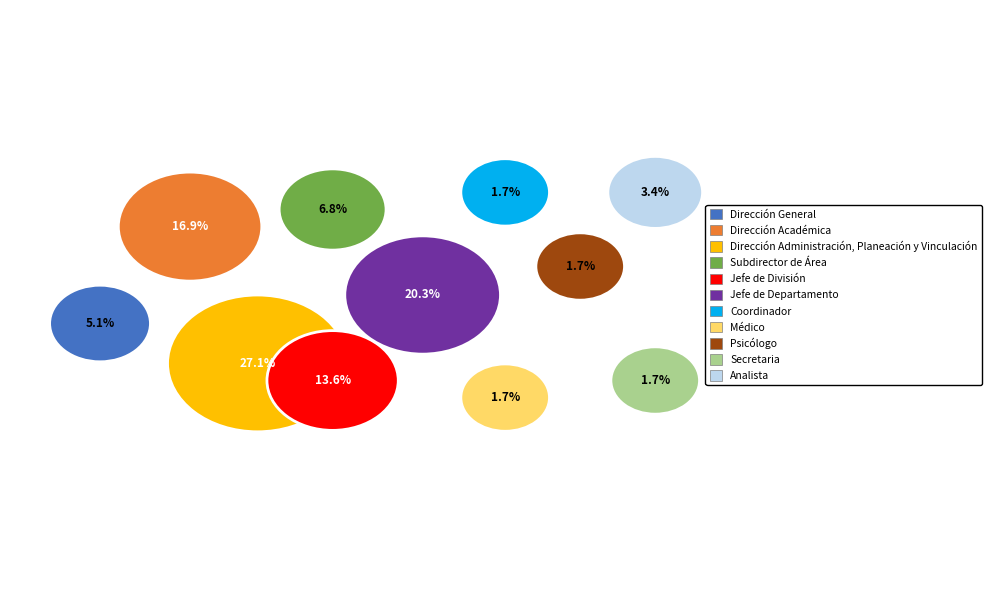

How many slices are in this pie chart?

11